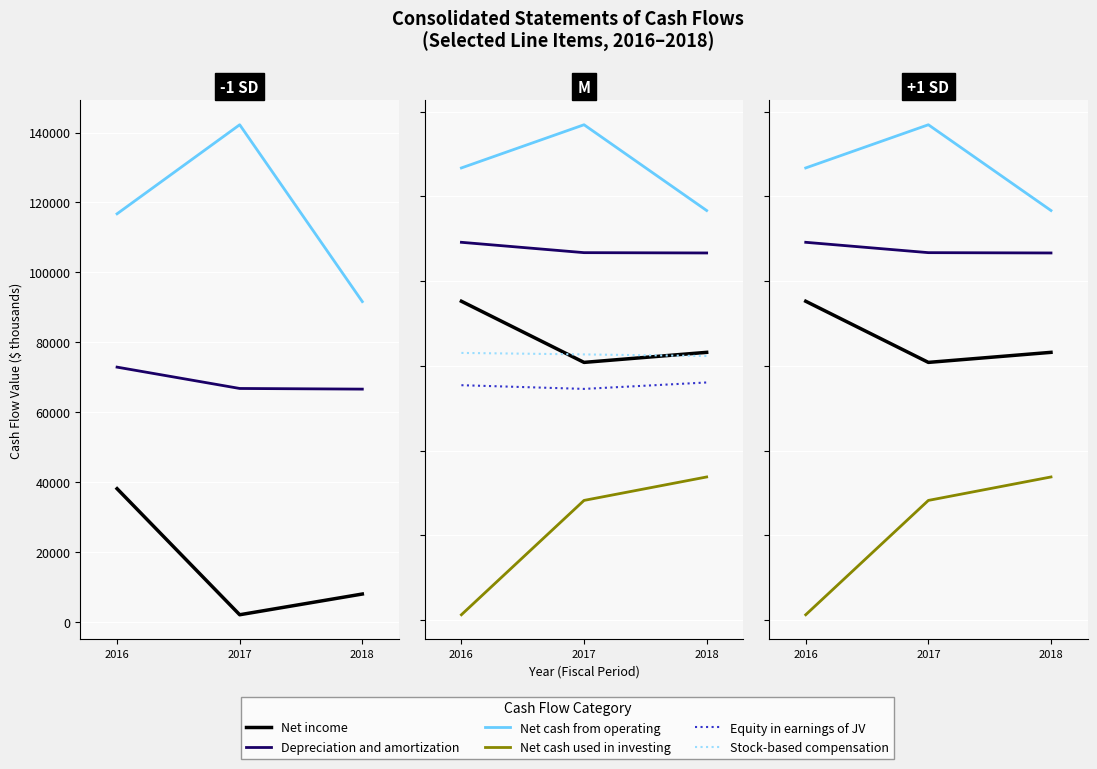

Which series has the largest range (max minus min)?

Net cash used in investing